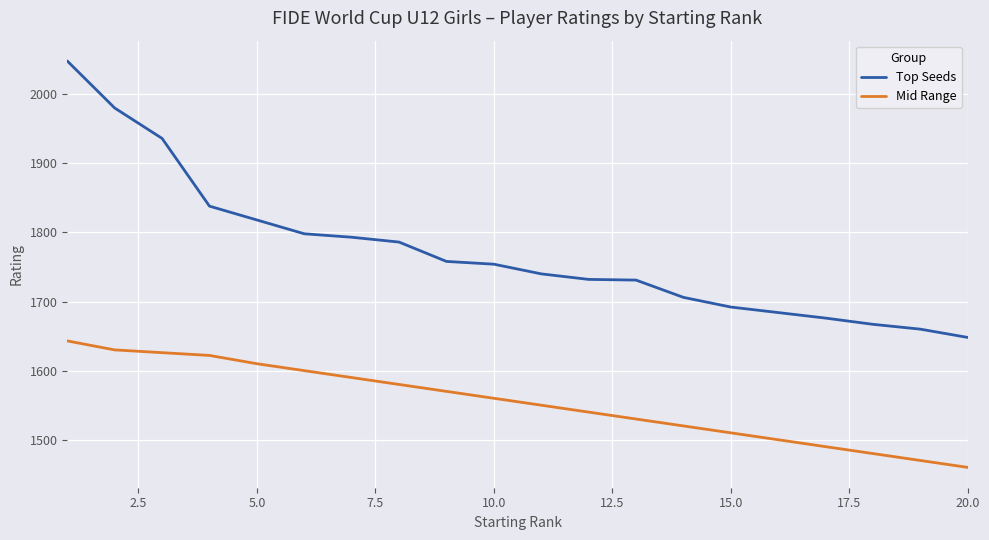

True or false: Mid Range and Top Seeds cross at least once.

False